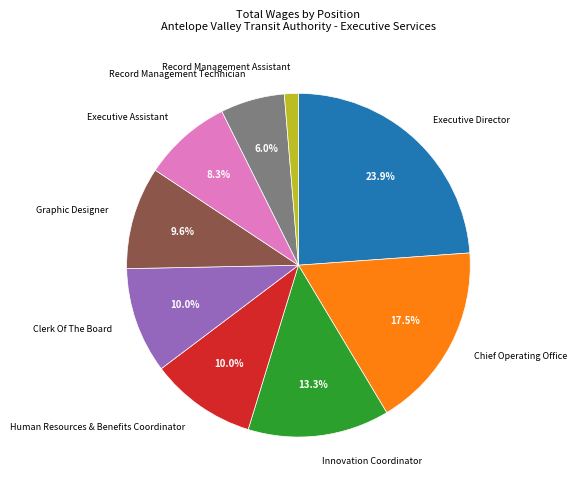

How many segments does this pie chart have?

9